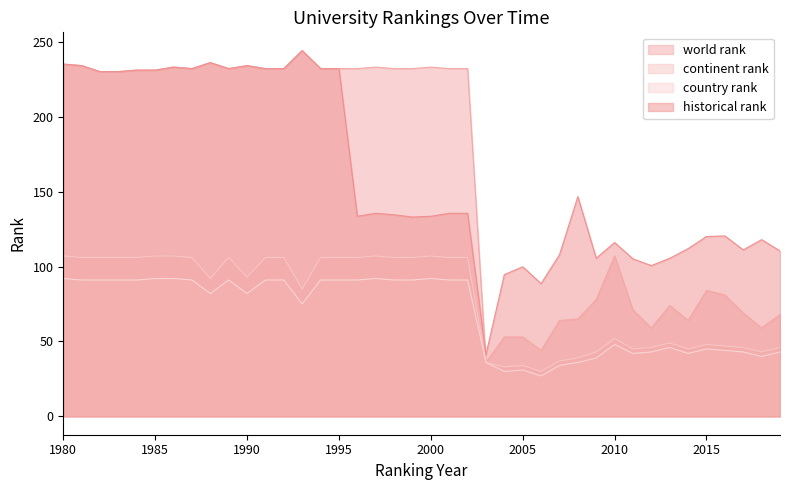

Reading right to left, list all the values displayed in this chart.

world rank: 68.0	59.0	69.0	81.0	84.0	64.0	74.0	59.0	71.0	107.0	78.0	65.0	64.0	44.0	53.0	53.0	36.0	232.0	232.0	233.0	232.0	232.0	233.0	232.0	232.0	232.0	244.0	232.0	232.0	234.0	232.0	236.0	232.0	233.0	231.0	231.0	230.0	230.0	234.0	235.0
continent rank: 46.0	43.0	46.0	47.0	48.0	45.0	49.0	46.0	45.0	52.0	43.0	39.0	37.0	30.0	34.0	33.0	36.0	106.0	106.0	107.0	106.0	106.0	107.0	106.0	106.0	106.0	85.0	106.0	106.0	93.0	106.0	92.0	106.0	107.0	107.0	106.0	106.0	106.0	106.0	107.0
country rank: 43.0	40.0	43.0	44.0	45.0	42.0	46.0	43.0	42.0	48.0	39.0	36.0	34.0	27.0	31.0	30.0	36.0	91.0	91.0	92.0	91.0	91.0	92.0	91.0	91.0	91.0	75.0	91.0	91.0	82.0	91.0	82.0	91.0	92.0	92.0	91.0	91.0	91.0	91.0	92.0
historical rank: 110.4	117.9	111.1	120.4	120.0	111.9	105.5	100.6	105.1	116.0	105.5	146.6	107.8	88.6	99.8	94.6	41.3	135.5	135.5	133.5	133.0	134.5	135.5	133.5	232.0	232.0	244.0	232.0	232.0	234.0	232.0	236.0	232.0	233.0	231.0	231.0	230.0	230.0	234.0	235.0